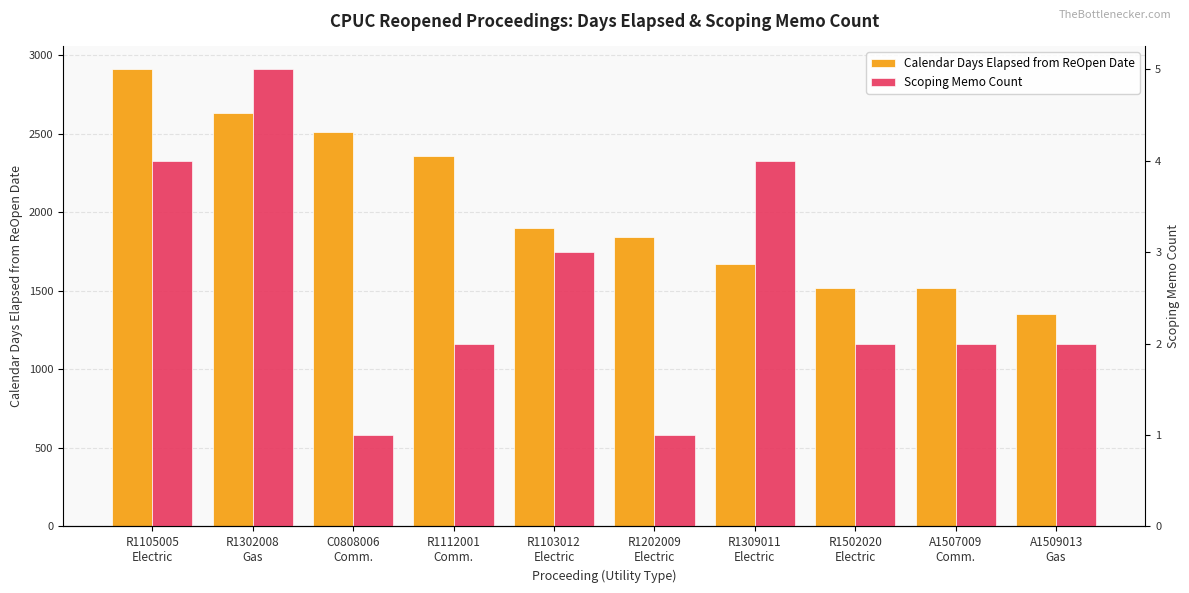

True or false: Scoping Memo Count has a value of 1 at R1202009
Electric.

True